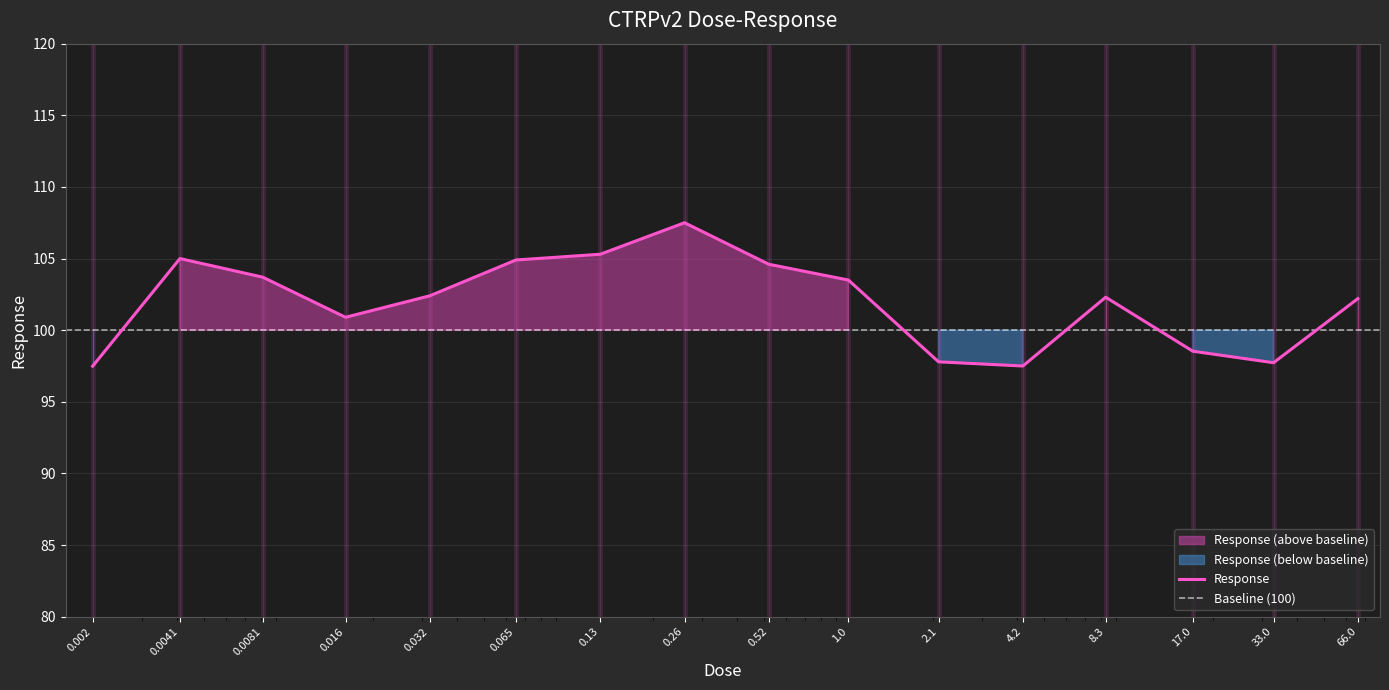

List the labels in order of value, largest first.

0.26, 0.13, 0.0041, 0.065, 0.52, 0.0081, 1.0, 0.032, 8.3, 66.0, 0.016, 17.0, 2.1, 33.0, 4.2, 0.002